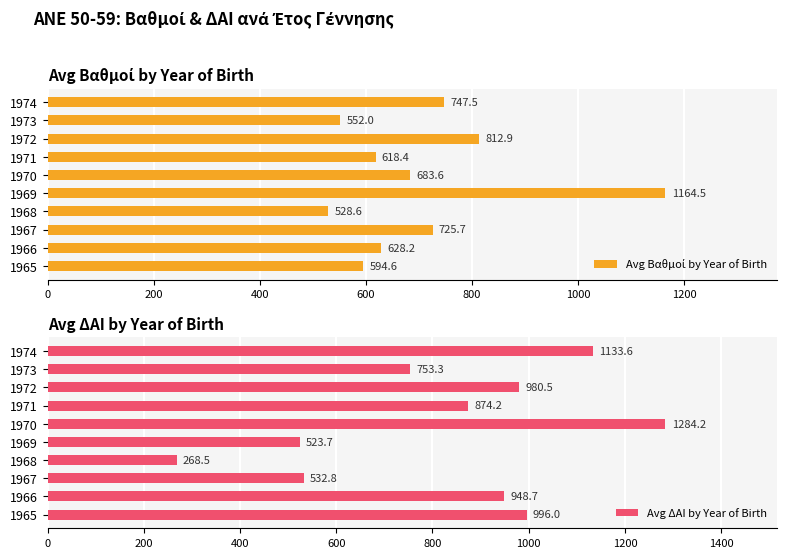

The Avg ΔΑΙ by Year of Birth series shows 90.4 at 1968. True or false?

False